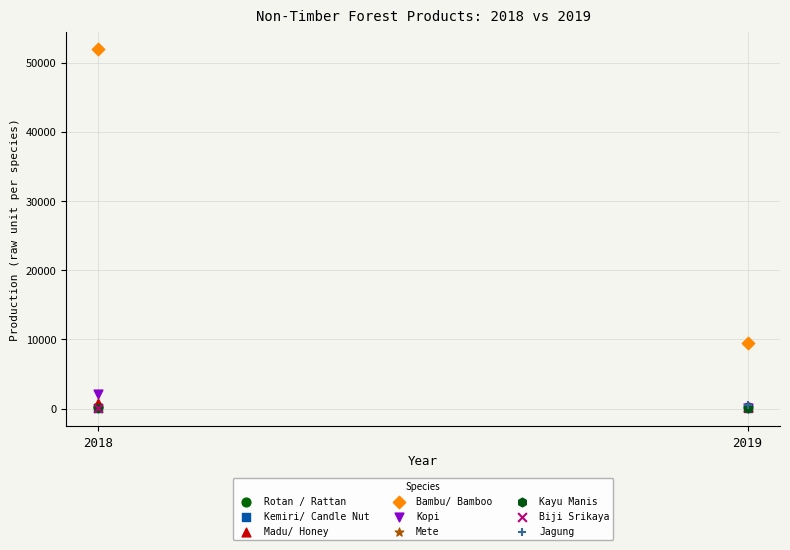

What are all the series names shown in the legend?

Rotan / Rattan, Kemiri/ Candle Nut, Madu/ Honey, Bambu/ Bamboo, Kopi, Mete, Kayu Manis, Biji Srikaya, Jagung